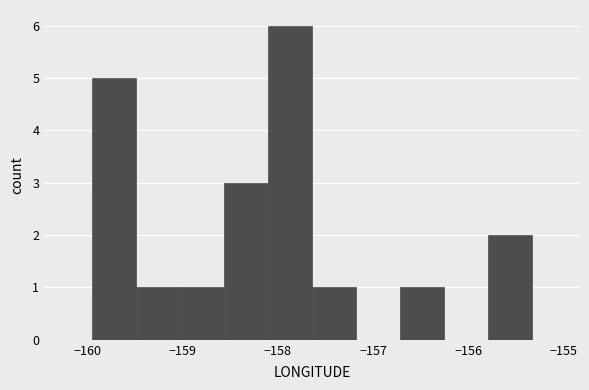

Which range on the x-axis has the tallest bar?

-158.1 to -157.6